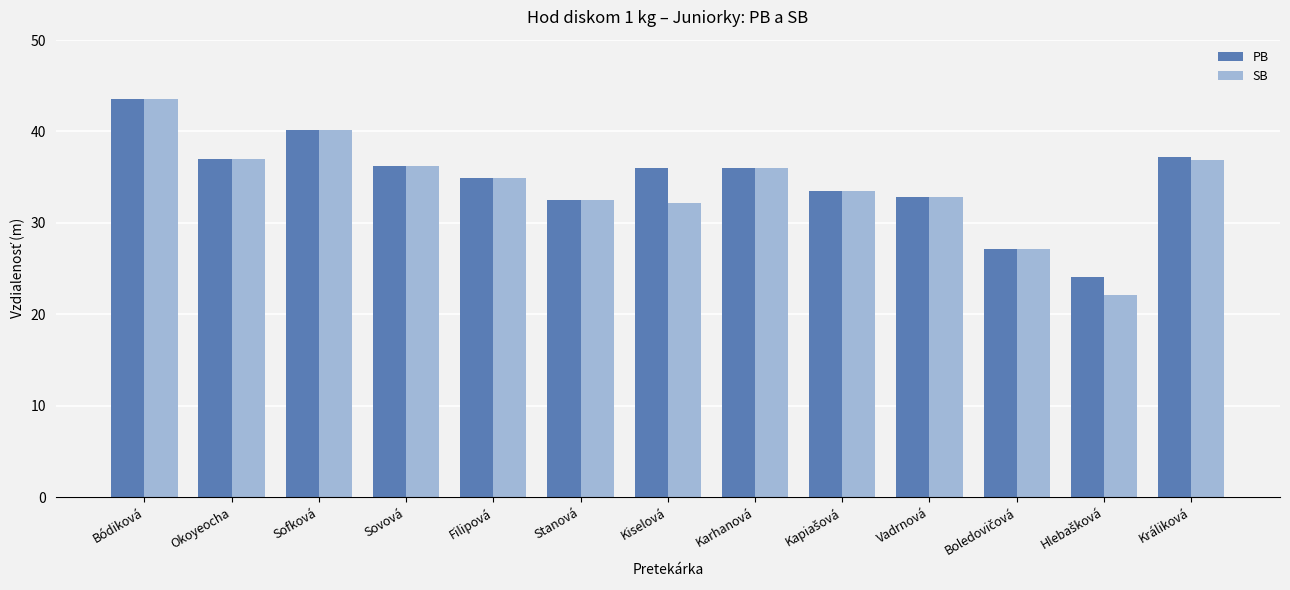

Where does the SB series first go above 34?

Bódiková